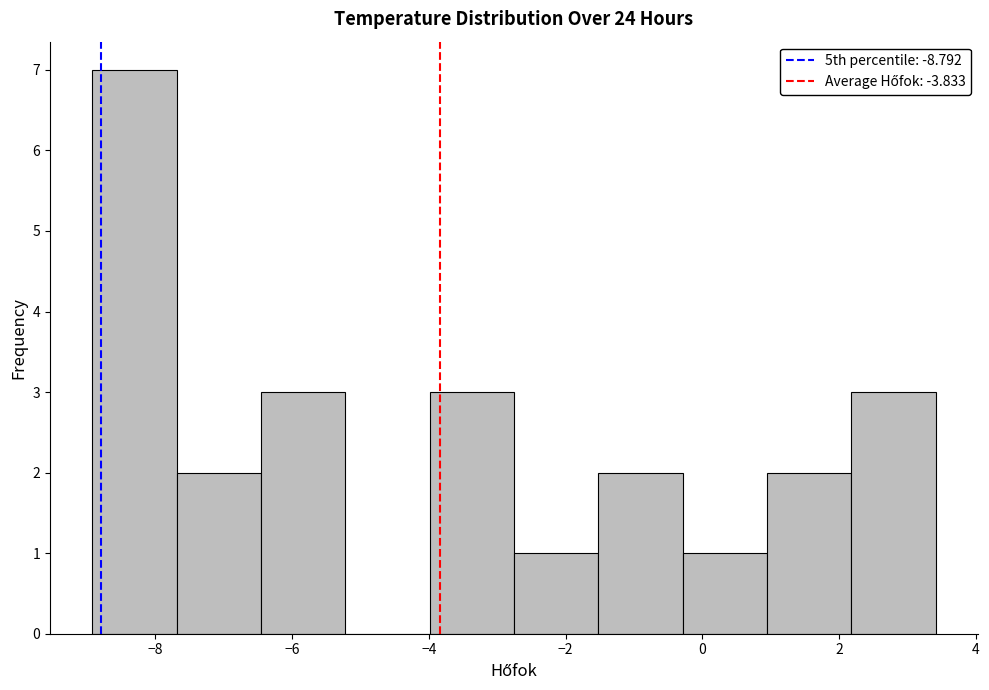

Reading left to right, list every bar in this chart as the range it spans on the x-axis followed by its height. Neither the bar edges nor the heights are printed on the chart, so give them approximately, as read against the axes.

-9.0 to -7.6: 7
-7.6 to -6.4: 2
-6.4 to -5.2: 3
-5.2 to -4.0: 0
-4.0 to -2.8: 3
-2.8 to -1.6: 1
-1.6 to -0.2: 2
-0.2 to 1.0: 1
1.0 to 2.2: 2
2.2 to 3.4: 3